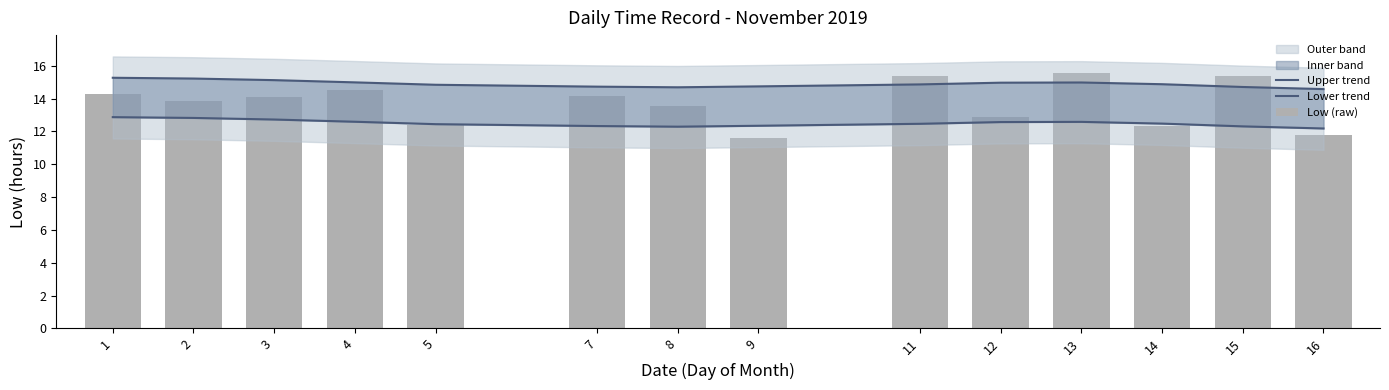

What is the value of the Low (raw) bar at the 5th from the left?

12.4